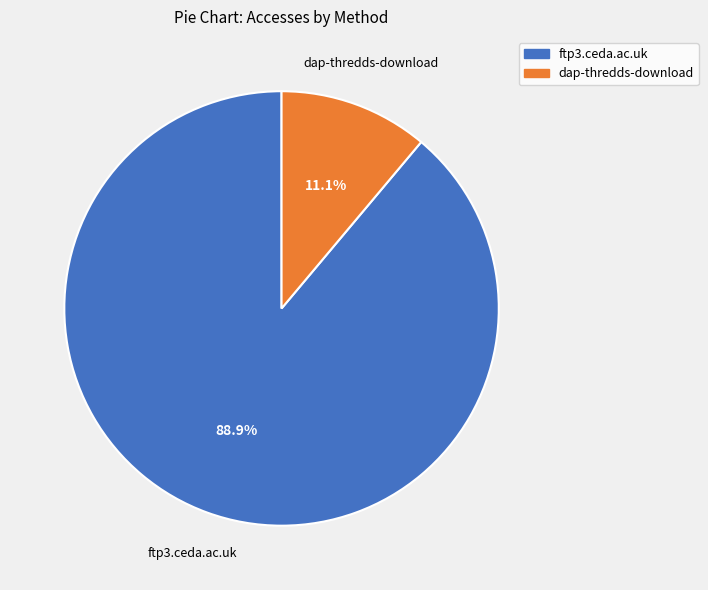

Which slice is the largest?

ftp3.ceda.ac.uk